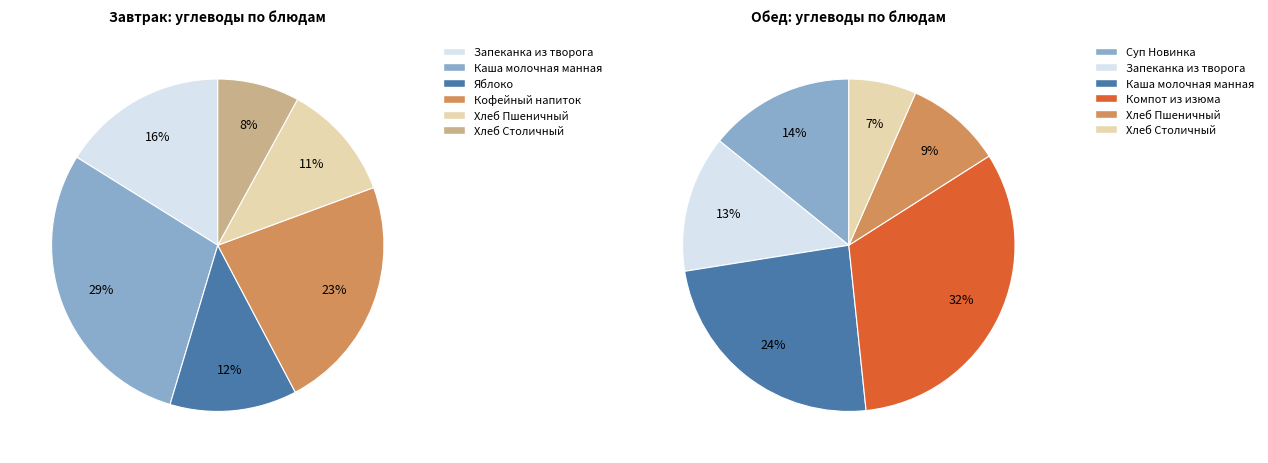

Which category has the smallest portion of the pie?

Хлеб Столичный (Завтрак)